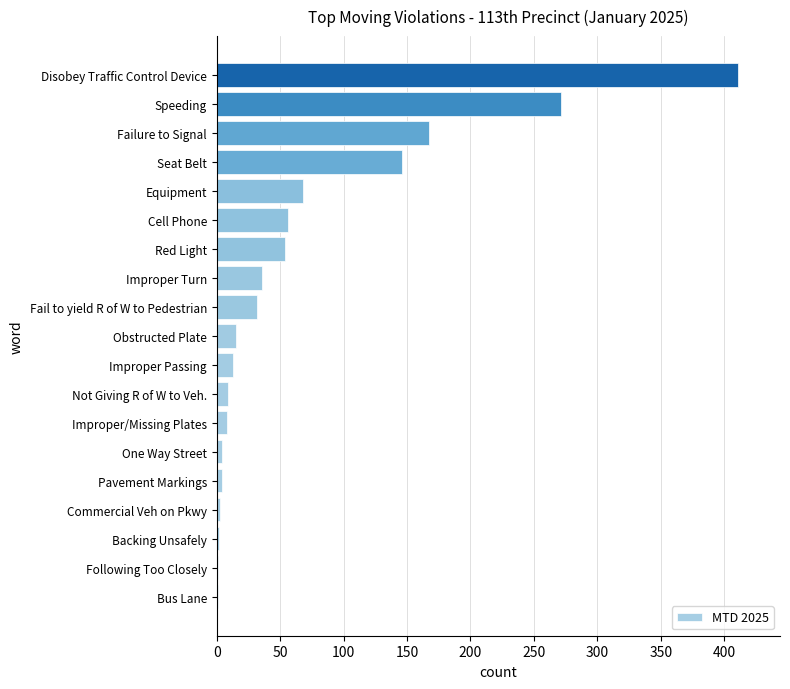

Which category has the highest value across all series?

Disobey Traffic Control Device